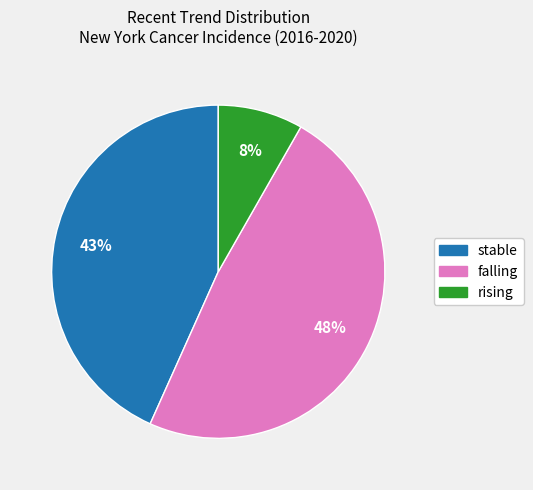

Combined, do rising and falling account for over 50%?

Yes